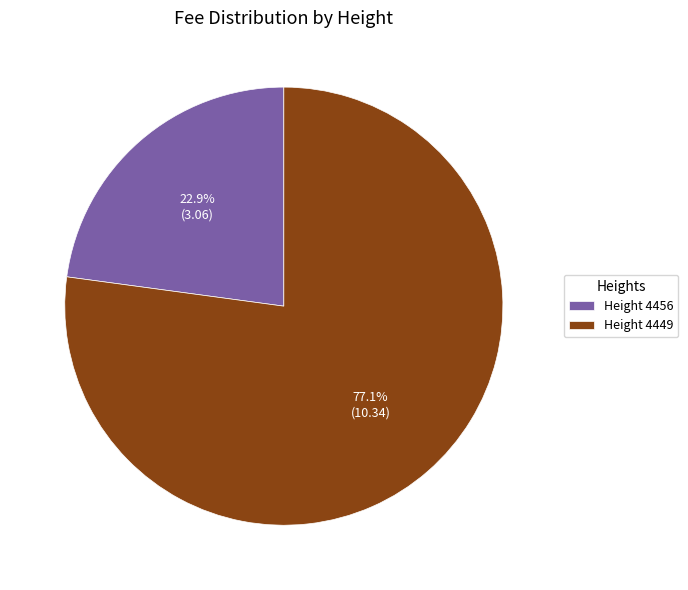

What is the smallest slice in the pie chart?

Height 4456